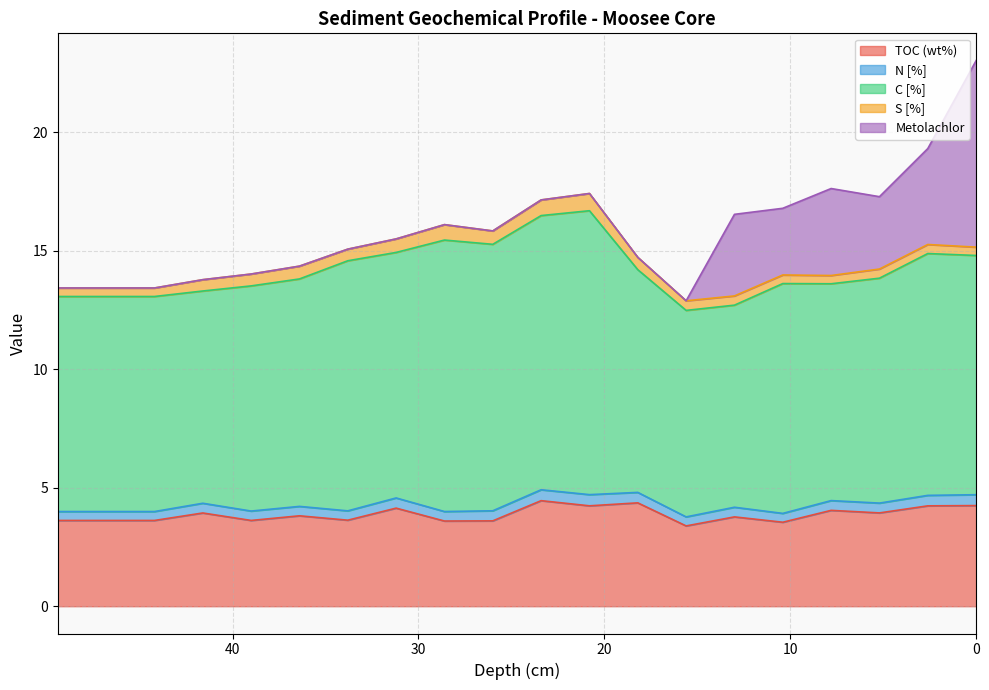

Reading left to right, what are all the values shown in this chart?

TOC (wt%): 0=4.2	2.6=4.2	5.2=3.9	7.8=4.0	10.4=3.5	13=3.8	15.6=3.4	18.2=4.4	20.8=4.2	23.4=4.5	26=3.6	28.6=3.6	31.2=4.1	33.8=3.6	36.4=3.8	39=3.6	41.6=3.9	44.2=3.6	46.8=3.6	49.4=3.6
N [%]: 0=0.5	2.6=0.4	5.2=0.4	7.8=0.4	10.4=0.4	13=0.4	15.6=0.4	18.2=0.4	20.8=0.5	23.4=0.5	26=0.4	28.6=0.4	31.2=0.4	33.8=0.4	36.4=0.4	39=0.4	41.6=0.4	44.2=0.4	46.8=0.4	49.4=0.4
C [%]: 0=10.1	2.6=10.2	5.2=9.5	7.8=9.1	10.4=9.7	13=8.5	15.6=8.7	18.2=9.4	20.8=12.0	23.4=11.6	26=11.2	28.6=11.5	31.2=10.4	33.8=10.6	36.4=9.6	39=9.5	41.6=9.0	44.2=9.1	46.8=9.1	49.4=9.1
S [%]: 0=0.4	2.6=0.4	5.2=0.4	7.8=0.3	10.4=0.4	13=0.4	15.6=0.4	18.2=0.5	20.8=0.7	23.4=0.7	26=0.6	28.6=0.7	31.2=0.6	33.8=0.5	36.4=0.5	39=0.5	41.6=0.5	44.2=0.4	46.8=0.4	49.4=0.4
Metolachlor: 0=7.9	2.6=4.0	5.2=3.1	7.8=3.7	10.4=2.8	13=3.4	15.6=0.0	18.2=0.0	20.8=0.0	23.4=0.0	26=0.0	28.6=0.0	31.2=0.0	33.8=0.0	36.4=0.0	39=0.0	41.6=0.0	44.2=0.0	46.8=0.0	49.4=0.0